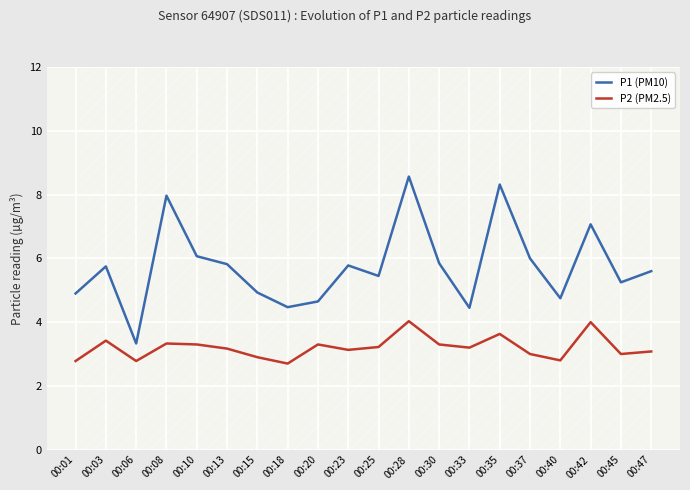

Which series has the widest spread of values?

P1 (PM10)